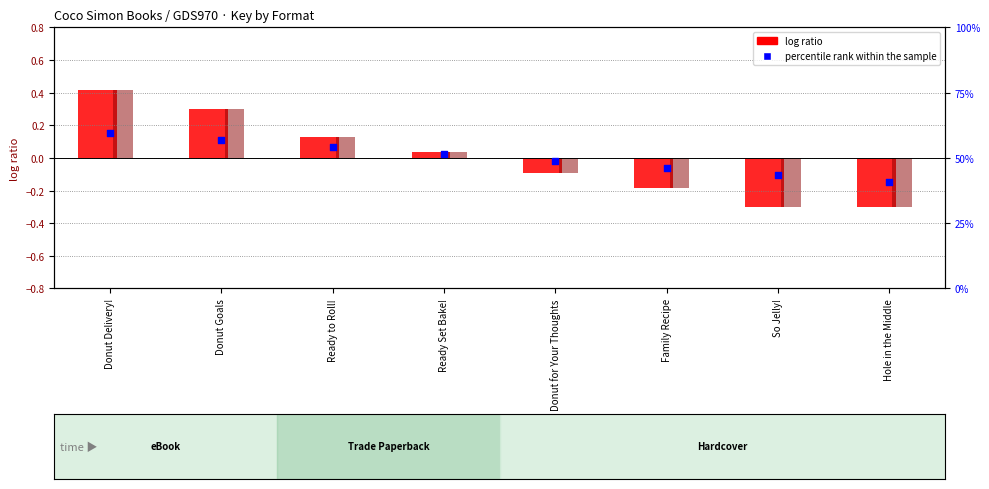

Which series has the largest Y range (max minus min)?

log ratio (eBook)